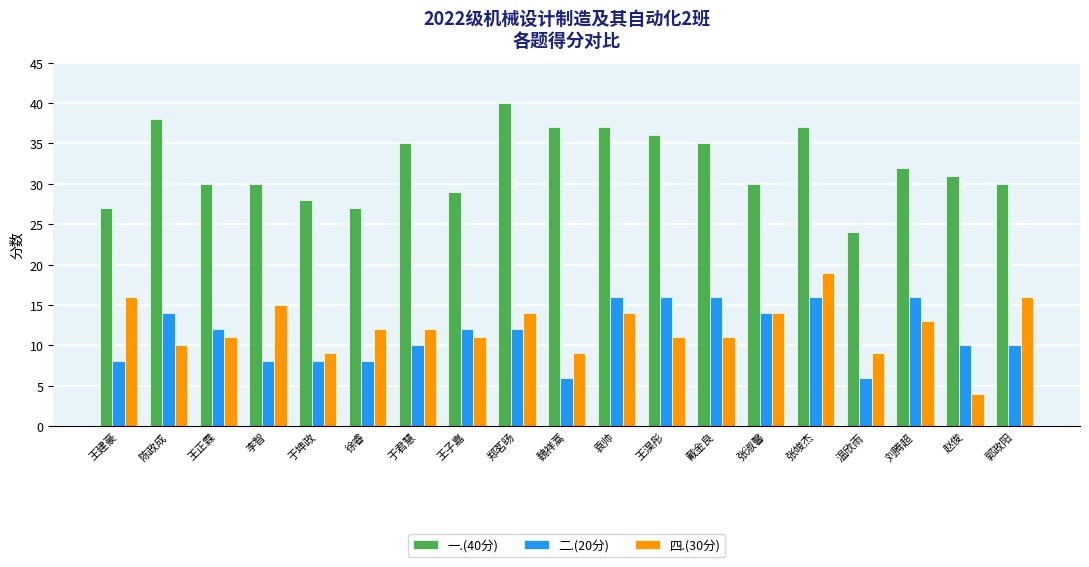

Does the chart contain any negative values?

No